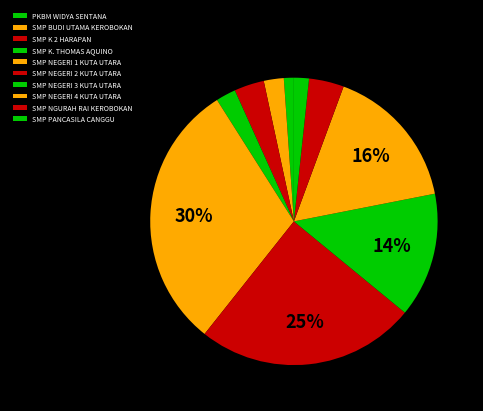

Which category has the biggest portion of the pie?

SMP NEGERI 1 KUTA UTARA